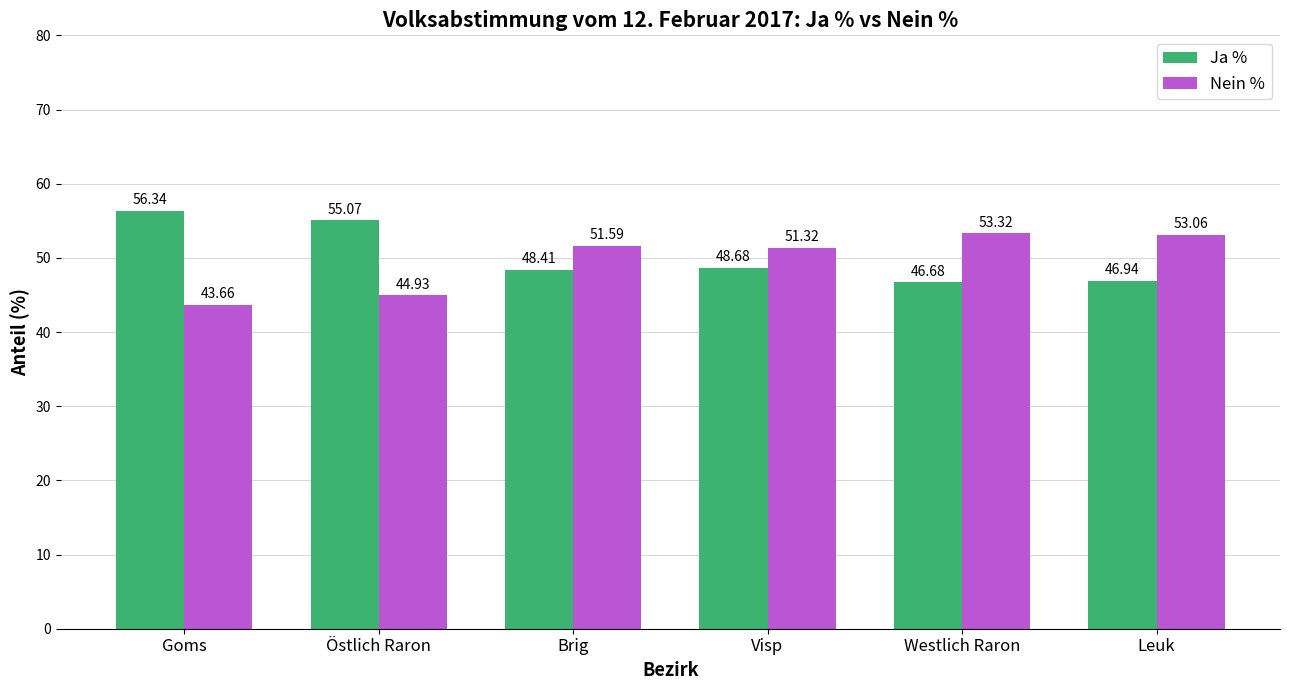

What position from the left is Östlich Raron?

2